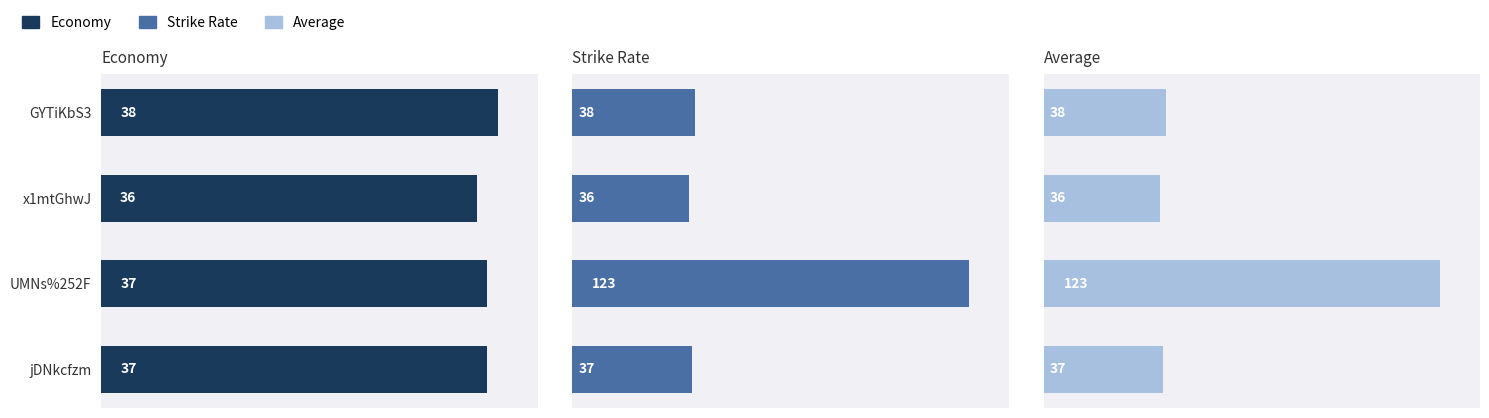

Between UMNs%252F and x1mtGhwJ, which is larger?

UMNs%252F